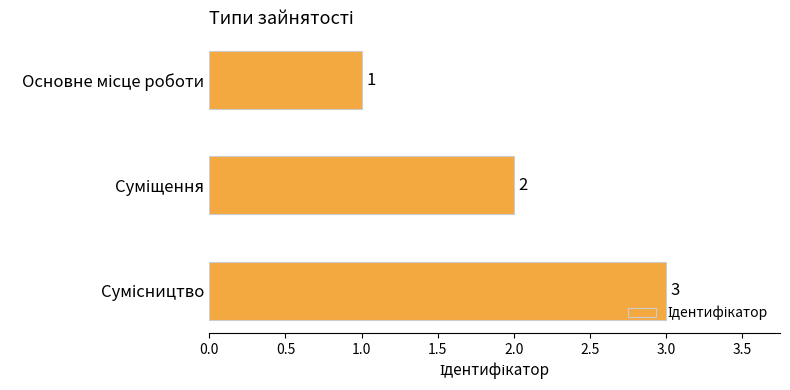

What is the difference between the maximum and second lowest values?

1